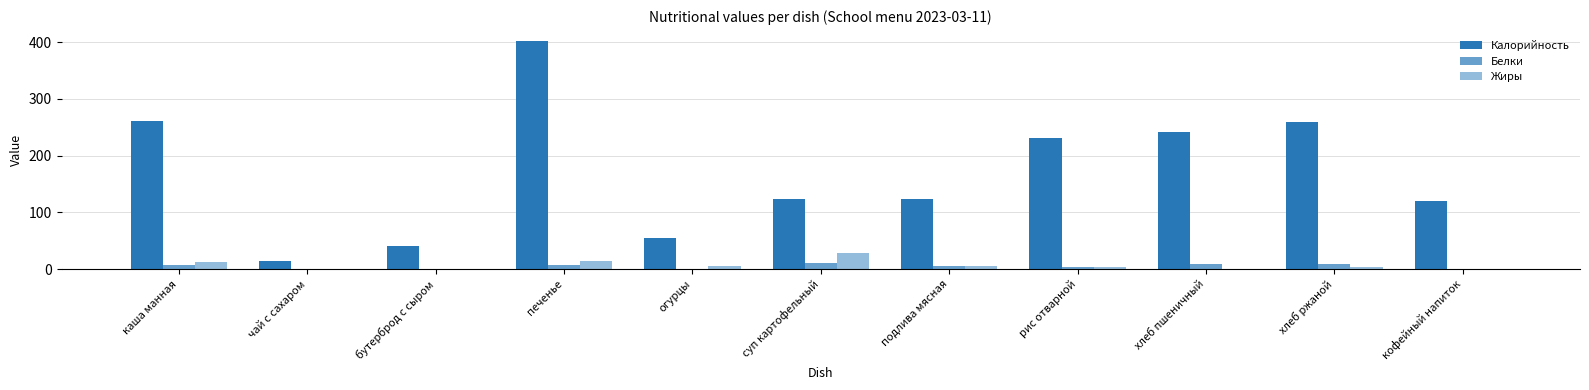

How many groups of bars are there?

11